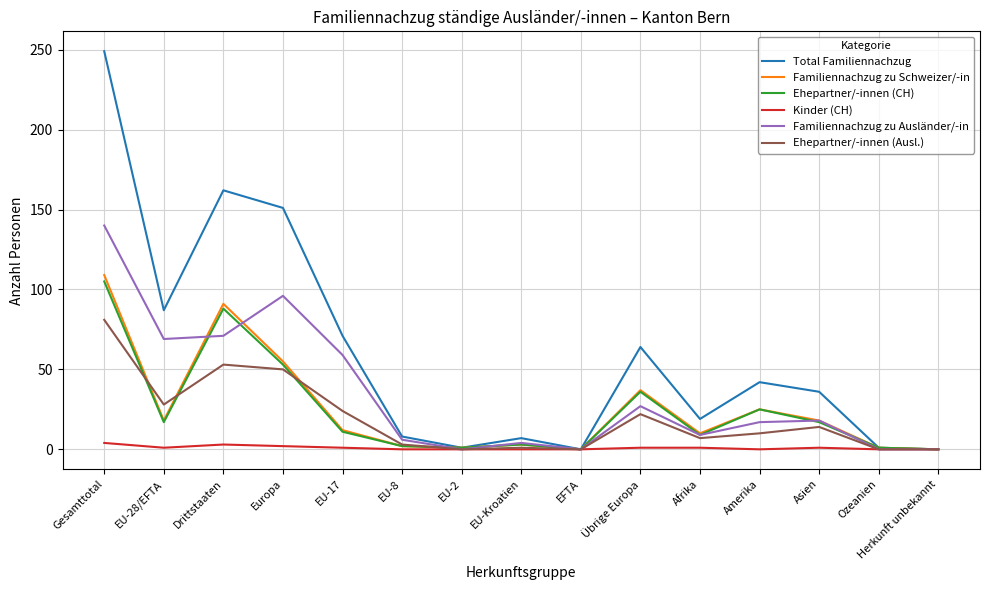

What position from the right is EU-2?

9